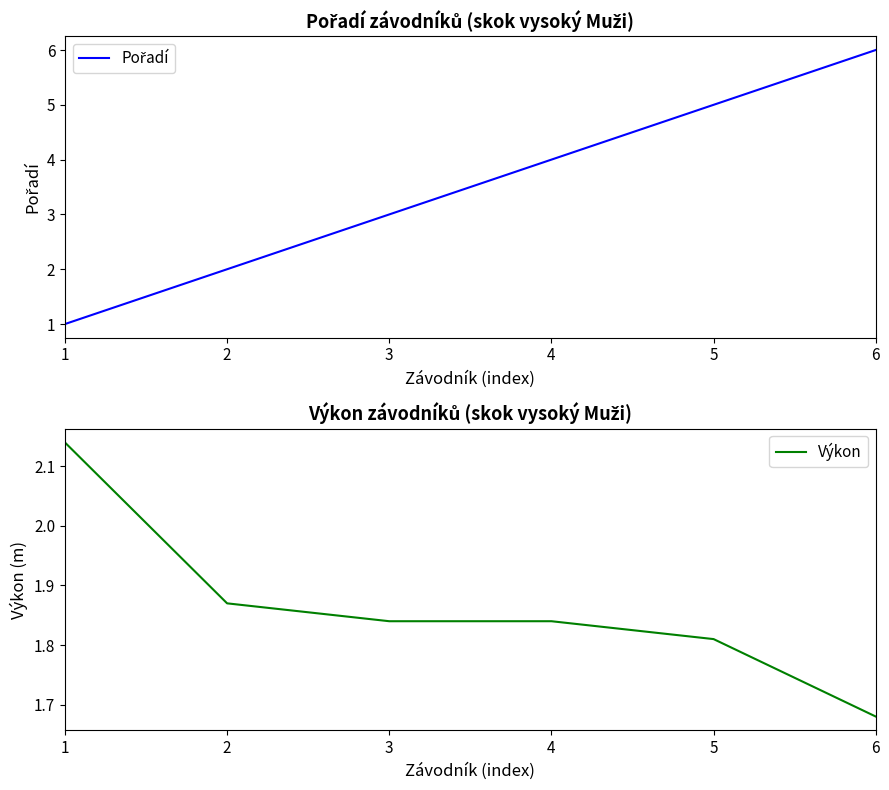

What is the difference between the maximum and minimum values in the Pořadí series?

5.0